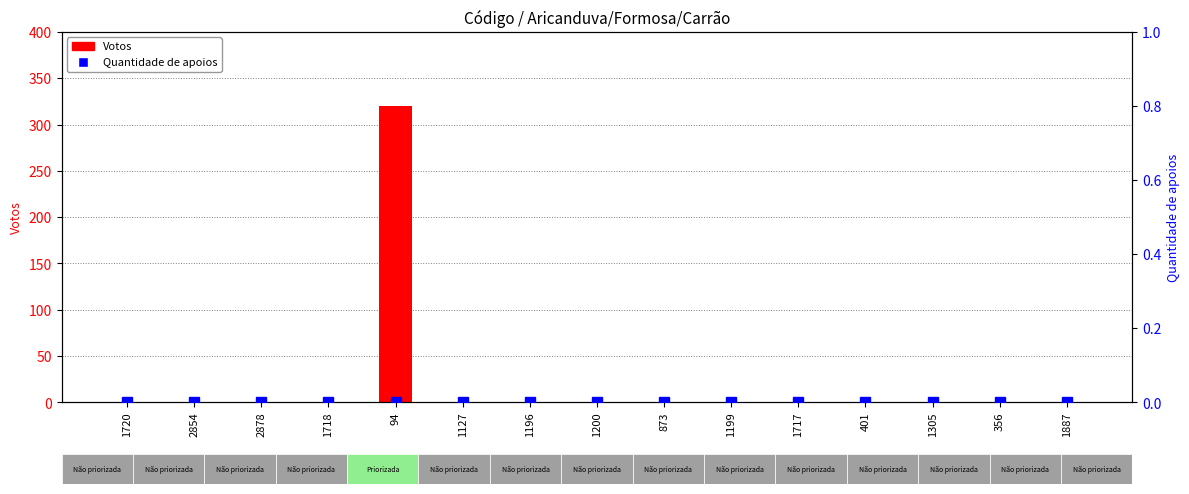

What is the maximum value for Votos?

320